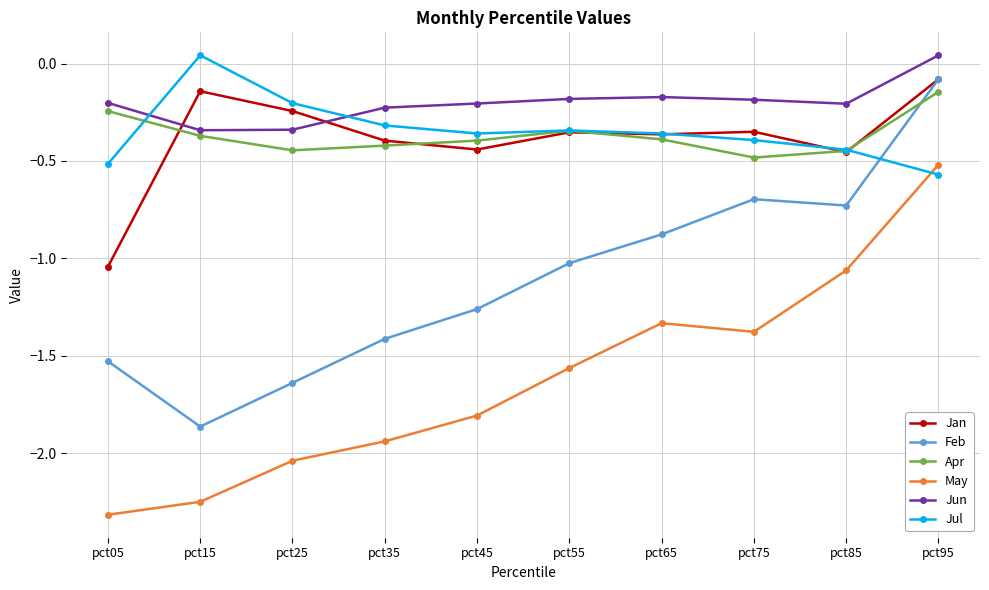

True or false: Apr and Jun intersect in this chart.

False